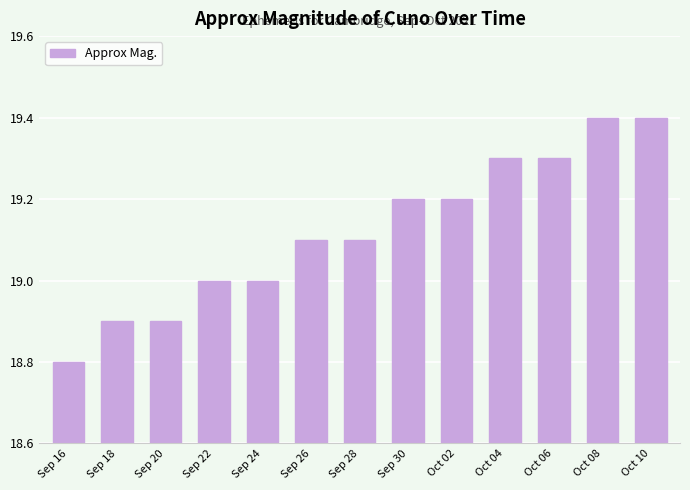

What is the sum of all values?

248.6